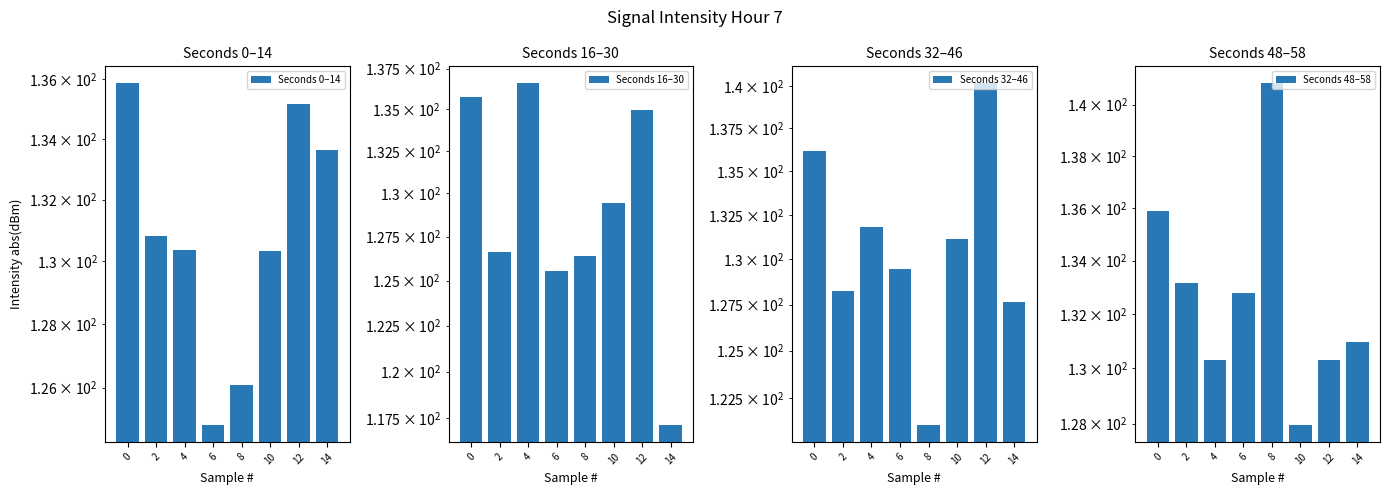

Is it true that Seconds 16–30 equals 225.9 at 12?

False